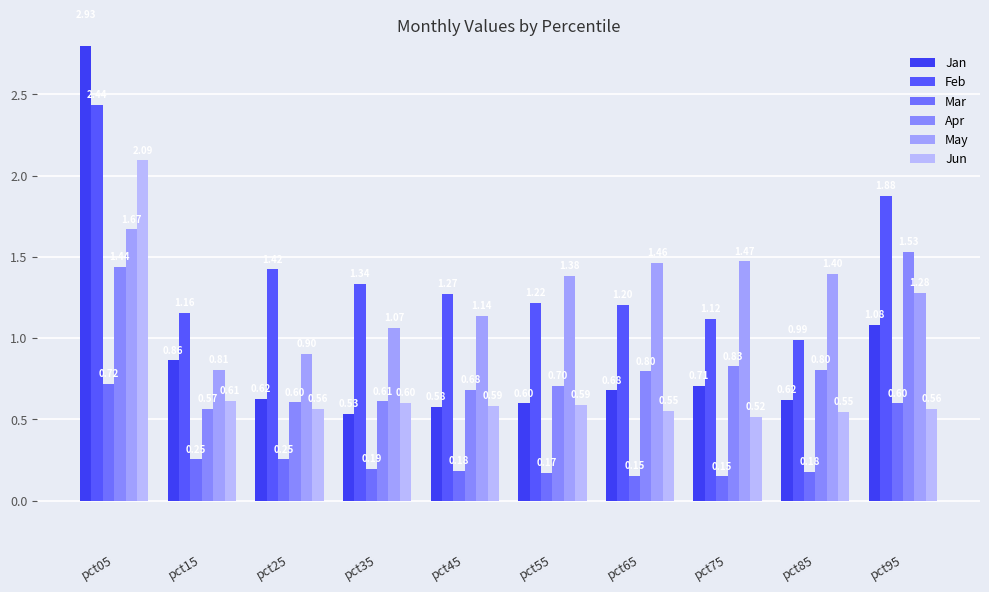

At which category is the sum across all series the highest?

pct05